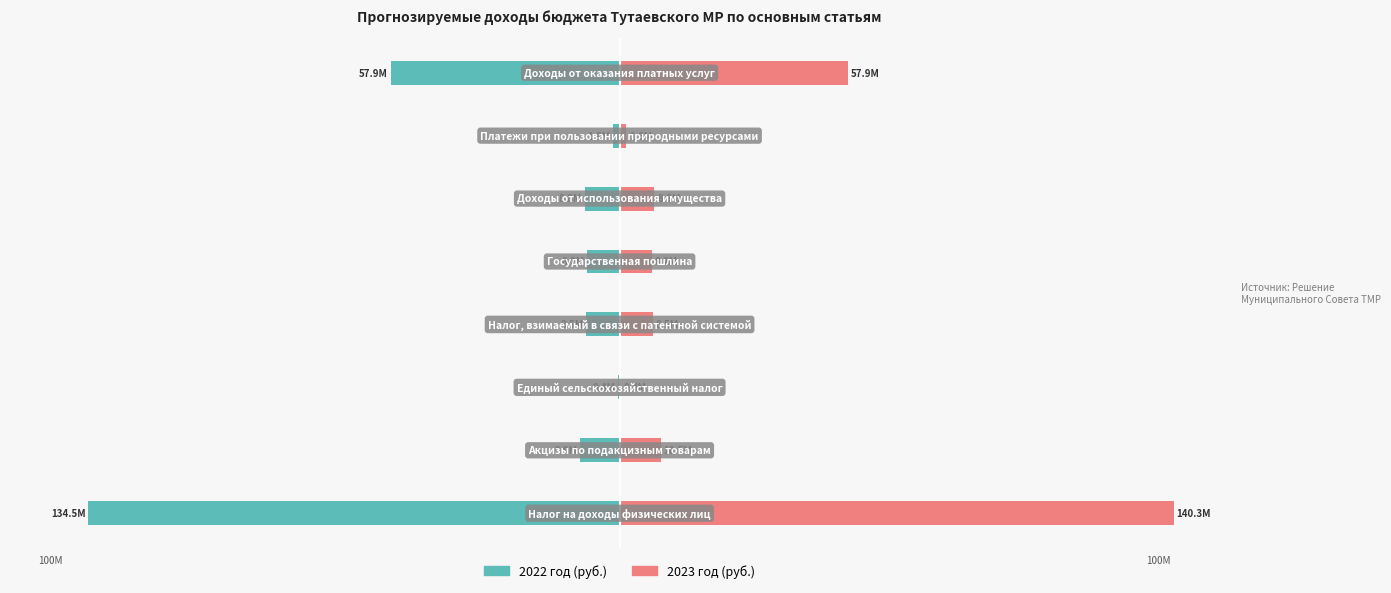

What is the minimum value for 2023 год (руб.)?

0.3